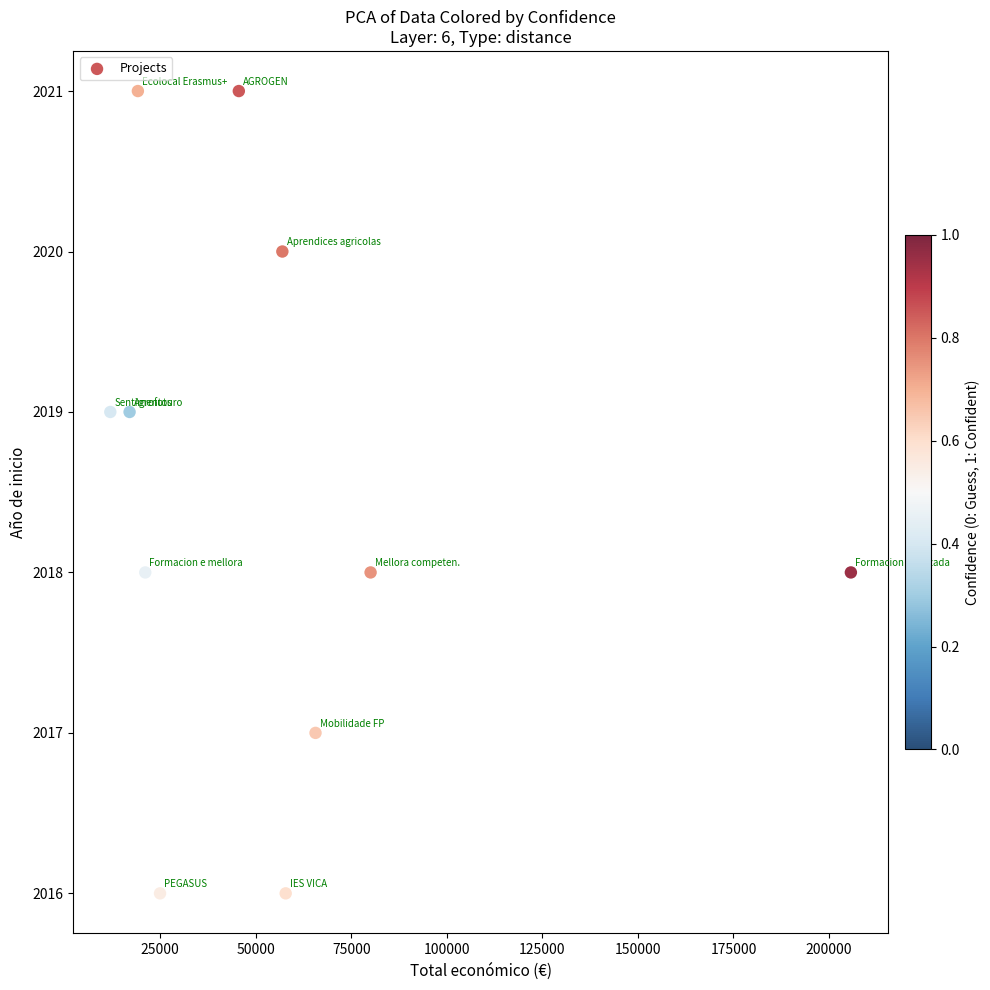

What is the range of Y values (max minus min)?

5